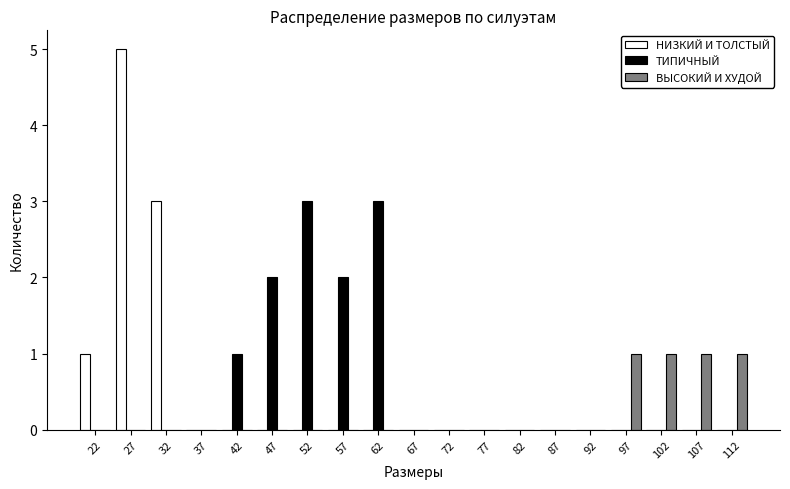

What is the height of the ВЫСОКИЙ И ХУДОЙ bar covering 95 to 100 on the x-axis? The values are not printed on the chart, so give them approximately, as read against the axis.

1